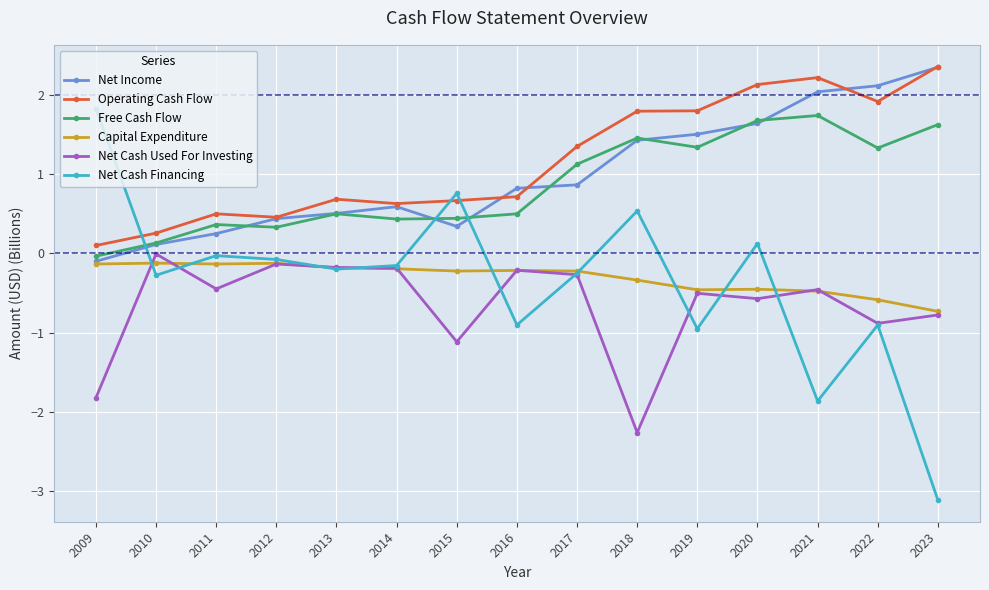

The value of Operating Cash Flow at 2023 is 1.0. True or false?

False